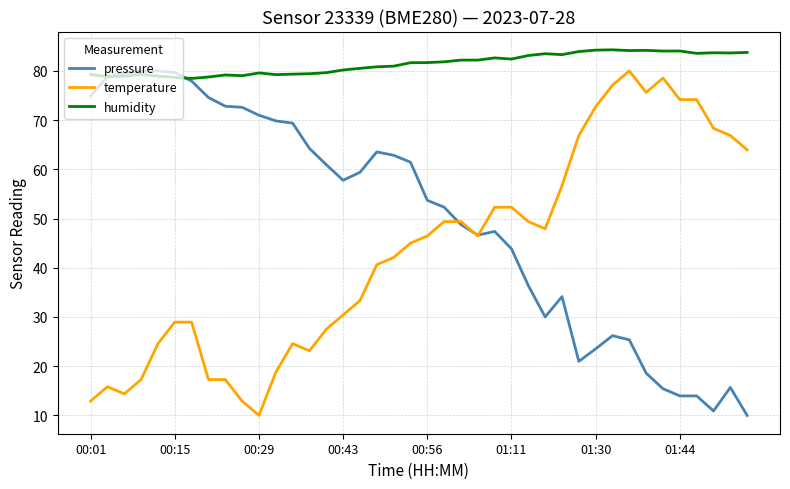

Which series has the largest total across all categories?

humidity